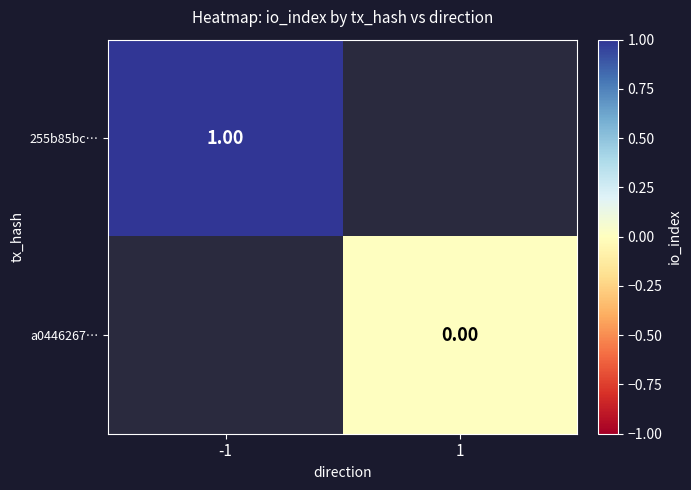

Is the value of 255b85bc… at -1 greater than the value of a0446267… at 1?

Yes